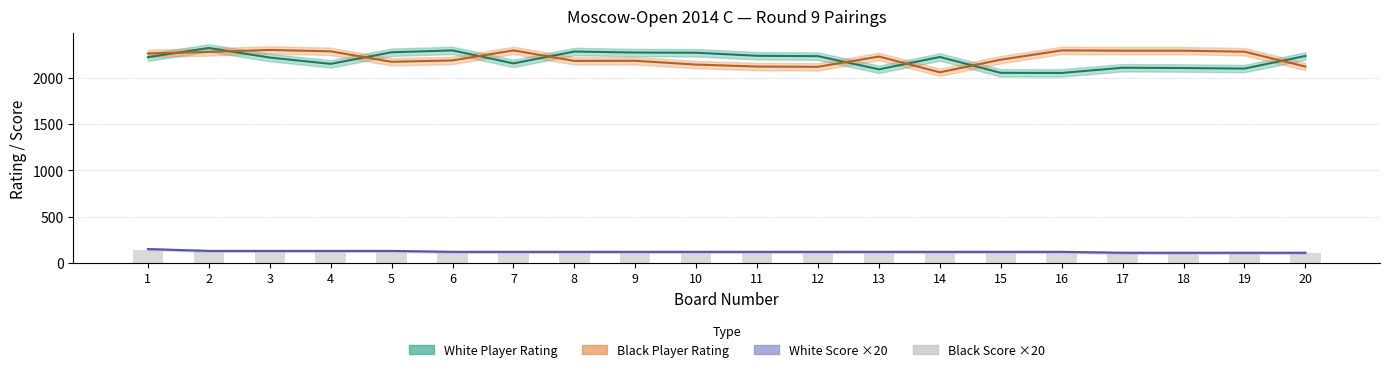

Are the bars horizontal?

No